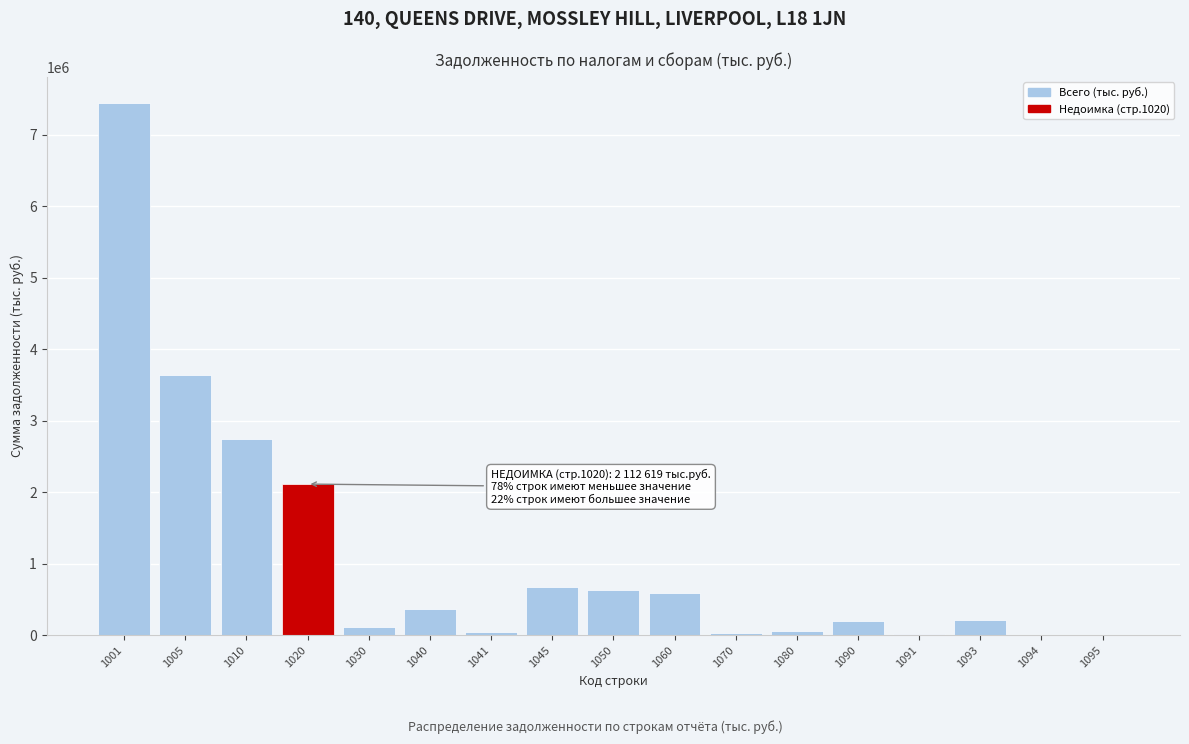

What is the change in value from 1010 to 1045?

-2065865